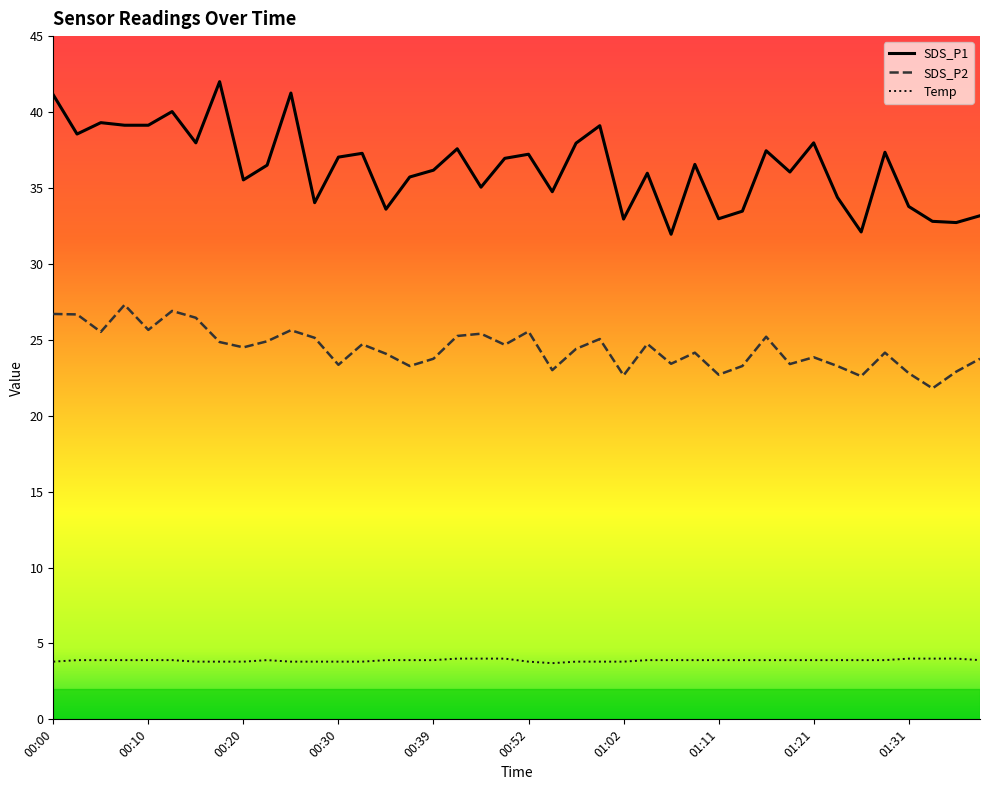

Does the chart display data point markers on the line(s)?

No